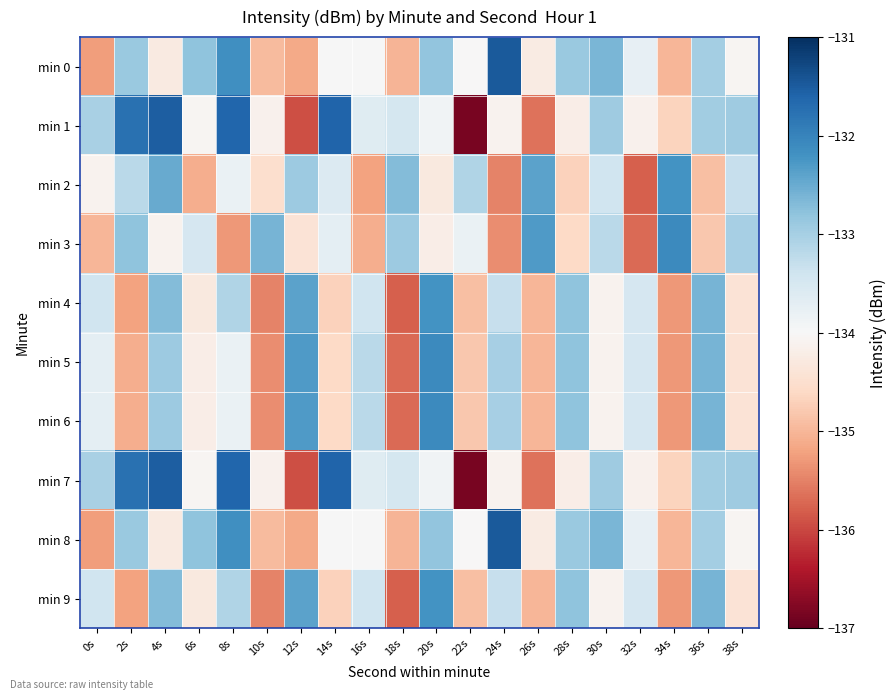

Reading left to right, transcribe all the data shown in this chart.

min 0: 0s=-135.3	2s=-132.9	4s=-134.3	6s=-132.8	8s=-132.2	10s=-134.9	12s=-135.1	14s=-134.0	16s=-134.0	18s=-135.0	20s=-132.8	22s=-134.0	24s=-131.5	26s=-134.2	28s=-132.9	30s=-132.6	32s=-133.8	34s=-135.0	36s=-133.0	38s=-134.1
min 1: 0s=-133.0	2s=-131.8	4s=-131.5	6s=-134.1	8s=-131.6	10s=-134.1	12s=-135.9	14s=-131.6	16s=-133.6	18s=-133.5	20s=-133.9	22s=-136.9	24s=-134.1	26s=-135.6	28s=-134.2	30s=-132.9	32s=-134.1	34s=-134.7	36s=-133.0	38s=-132.9
min 2: 0s=-134.1	2s=-133.2	4s=-132.5	6s=-135.1	8s=-133.8	10s=-134.5	12s=-132.9	14s=-133.6	16s=-135.2	18s=-132.7	20s=-134.3	22s=-133.1	24s=-135.5	26s=-132.4	28s=-134.7	30s=-133.4	32s=-135.8	34s=-132.2	36s=-134.9	38s=-133.3
min 3: 0s=-135.0	2s=-132.8	4s=-134.1	6s=-133.5	8s=-135.3	10s=-132.6	12s=-134.4	14s=-133.7	16s=-135.1	18s=-132.9	20s=-134.2	22s=-133.8	24s=-135.4	26s=-132.3	28s=-134.6	30s=-133.2	32s=-135.7	34s=-132.1	36s=-134.8	38s=-133.0
min 4: 0s=-133.4	2s=-135.2	4s=-132.7	6s=-134.3	8s=-133.1	10s=-135.5	12s=-132.4	14s=-134.7	16s=-133.4	18s=-135.8	20s=-132.2	22s=-134.9	24s=-133.3	26s=-135.0	28s=-132.8	30s=-134.1	32s=-133.5	34s=-135.3	36s=-132.6	38s=-134.4
min 5: 0s=-133.7	2s=-135.1	4s=-132.9	6s=-134.2	8s=-133.8	10s=-135.4	12s=-132.3	14s=-134.6	16s=-133.2	18s=-135.7	20s=-132.1	22s=-134.8	24s=-133.0	26s=-135.0	28s=-132.8	30s=-134.1	32s=-133.5	34s=-135.3	36s=-132.6	38s=-134.4
min 6: 0s=-133.7	2s=-135.1	4s=-132.9	6s=-134.2	8s=-133.8	10s=-135.4	12s=-132.3	14s=-134.6	16s=-133.2	18s=-135.7	20s=-132.1	22s=-134.8	24s=-133.0	26s=-135.0	28s=-132.8	30s=-134.1	32s=-133.5	34s=-135.3	36s=-132.6	38s=-134.4
min 7: 0s=-133.0	2s=-131.8	4s=-131.5	6s=-134.1	8s=-131.6	10s=-134.1	12s=-135.9	14s=-131.6	16s=-133.6	18s=-133.5	20s=-133.9	22s=-136.9	24s=-134.1	26s=-135.6	28s=-134.2	30s=-132.9	32s=-134.1	34s=-134.7	36s=-133.0	38s=-132.9
min 8: 0s=-135.3	2s=-132.9	4s=-134.3	6s=-132.8	8s=-132.2	10s=-134.9	12s=-135.1	14s=-134.0	16s=-134.0	18s=-135.0	20s=-132.8	22s=-134.0	24s=-131.5	26s=-134.2	28s=-132.9	30s=-132.6	32s=-133.8	34s=-135.0	36s=-133.0	38s=-134.1
min 9: 0s=-133.4	2s=-135.2	4s=-132.7	6s=-134.3	8s=-133.1	10s=-135.5	12s=-132.4	14s=-134.7	16s=-133.4	18s=-135.8	20s=-132.2	22s=-134.9	24s=-133.3	26s=-135.0	28s=-132.8	30s=-134.1	32s=-133.5	34s=-135.3	36s=-132.6	38s=-134.4